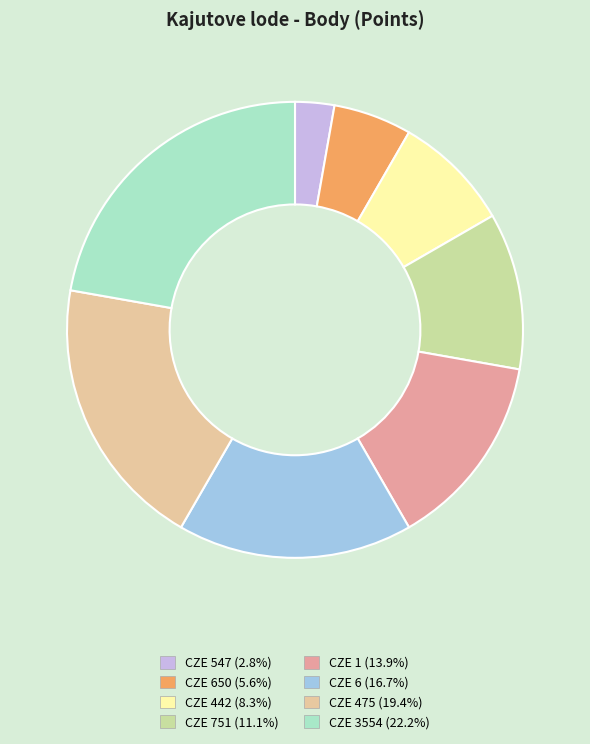

How many segments does this pie chart have?

8